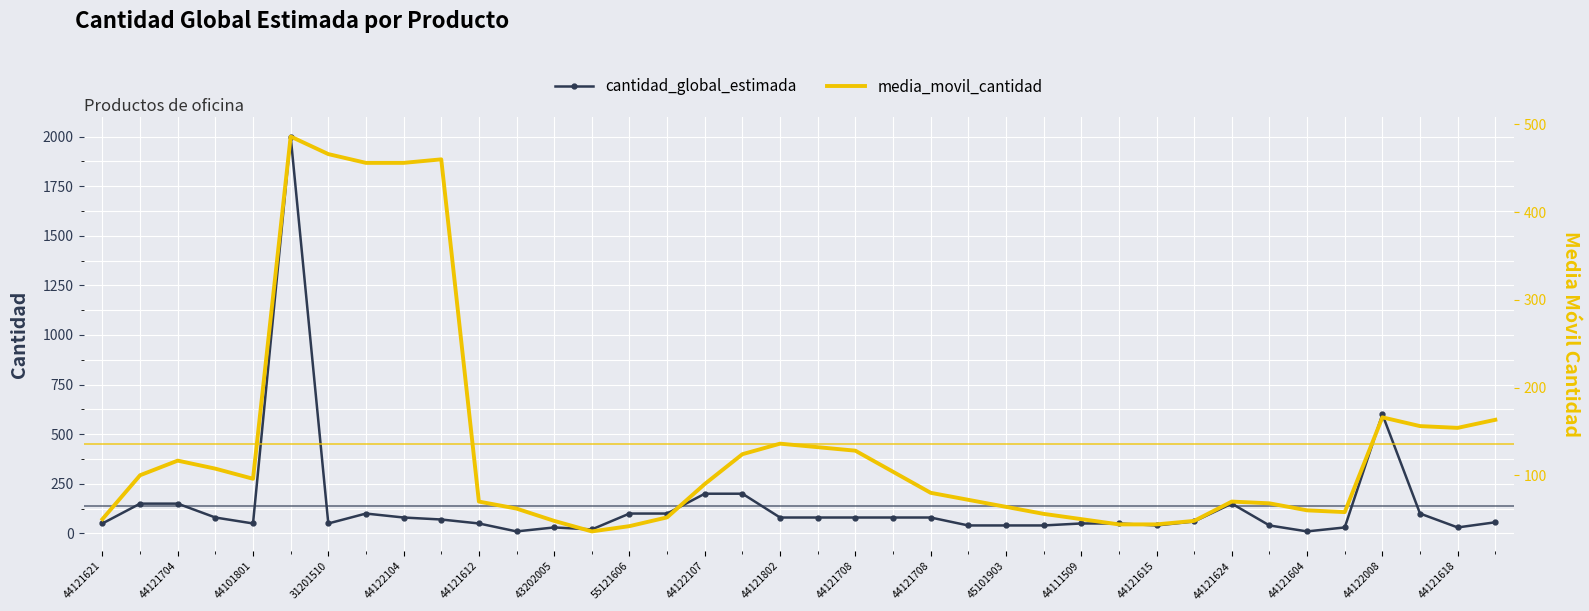

The cantidad_global_estimada series shows 57.1 at 44121704. True or false?

False